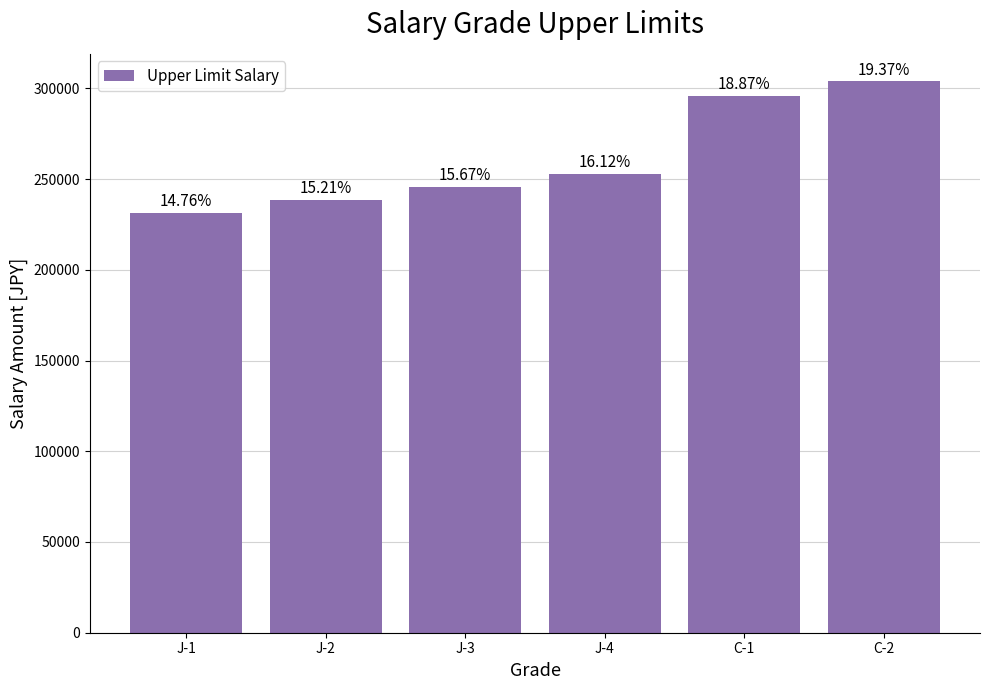

Are the bars horizontal?

No